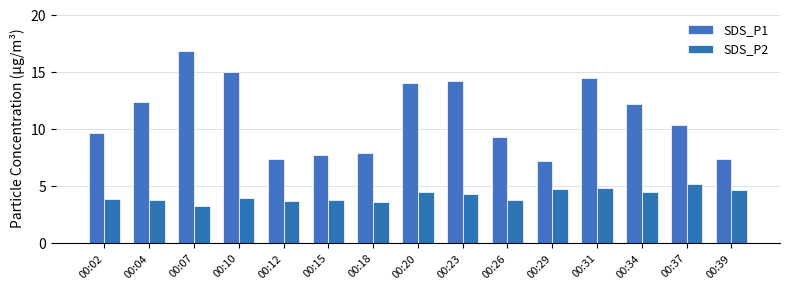

At which category does the chart reach its minimum across all series?

00:07